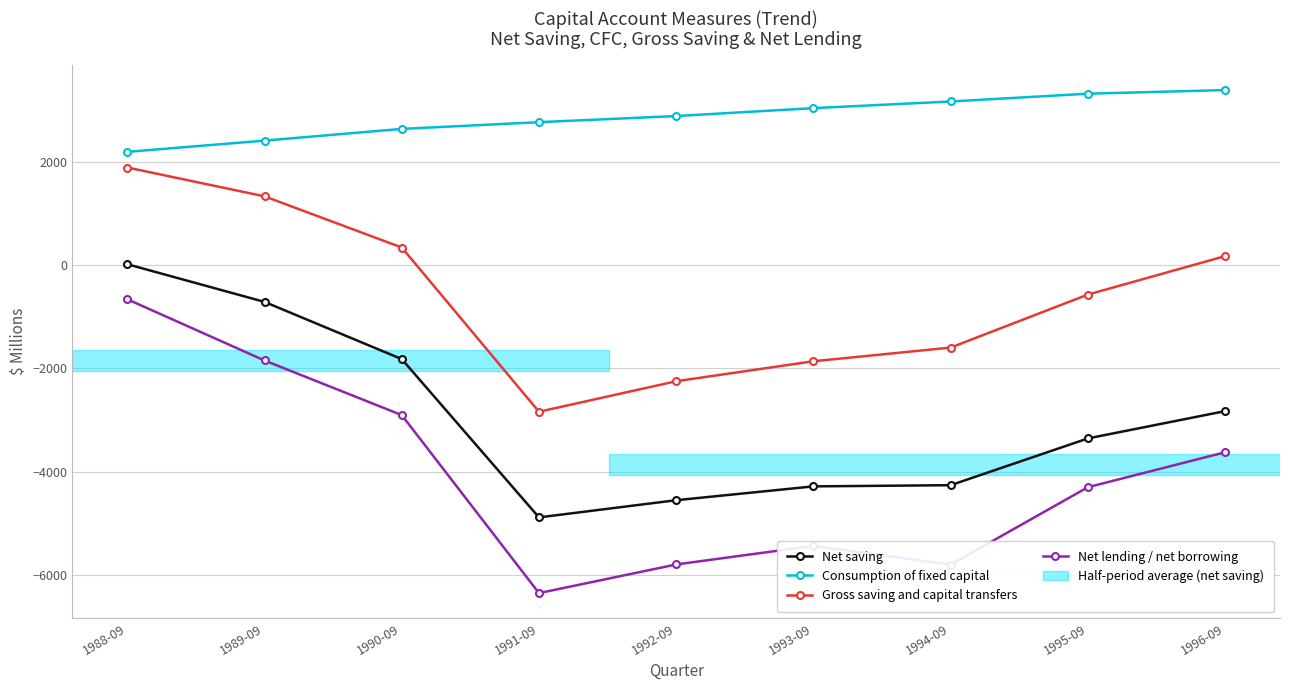

Which series has the largest range (max minus min)?

Net lending / net borrowing